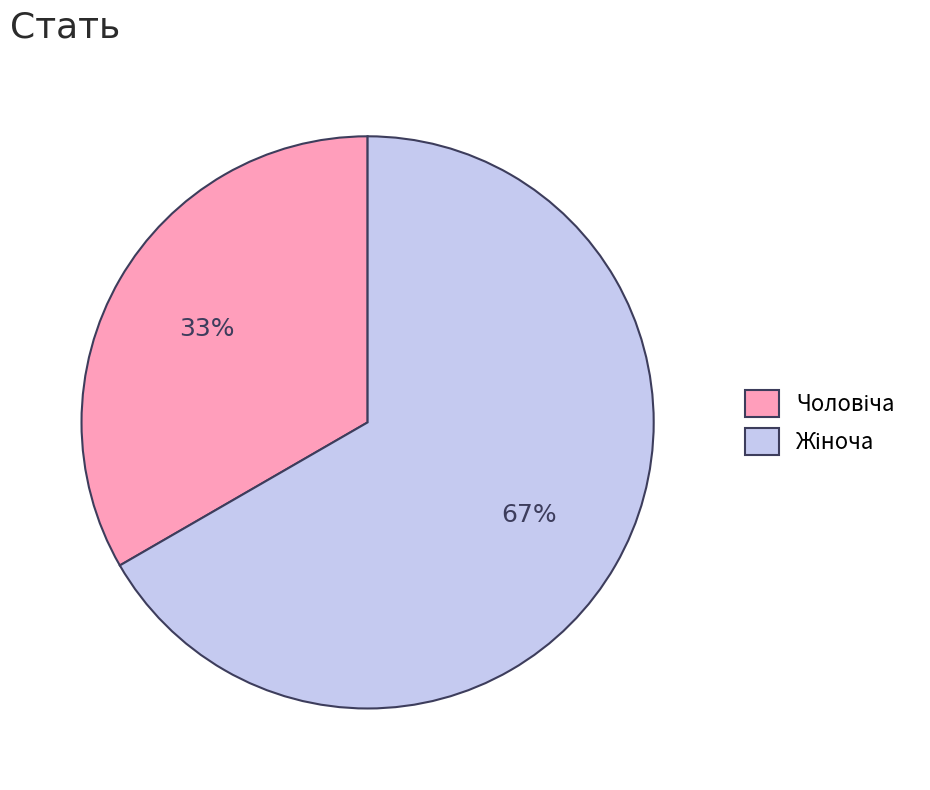

Is there a majority slice in this chart?

Yes